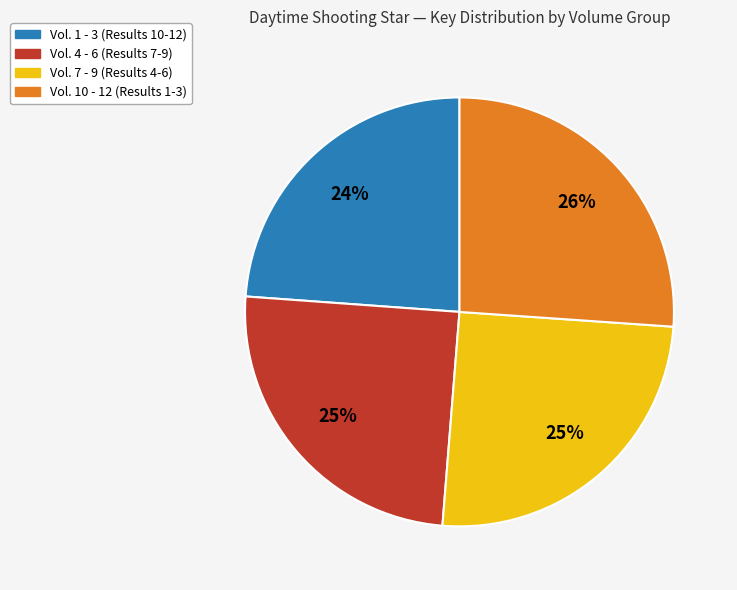

Is there any slice that represents more than half of the pie?

No